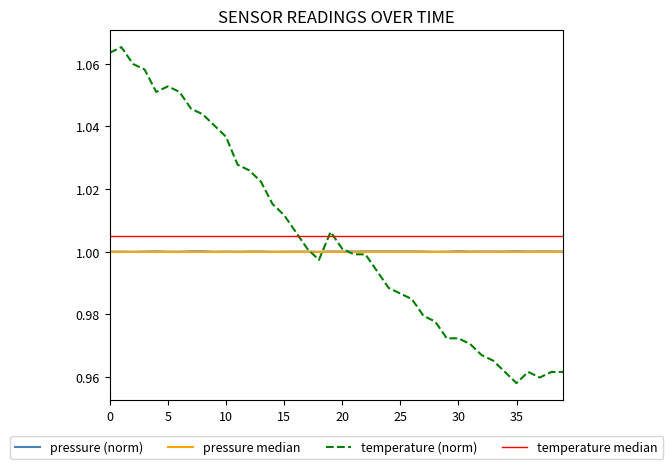

At 00:28, list the series in order from largest to smallest.

pressure, temperature